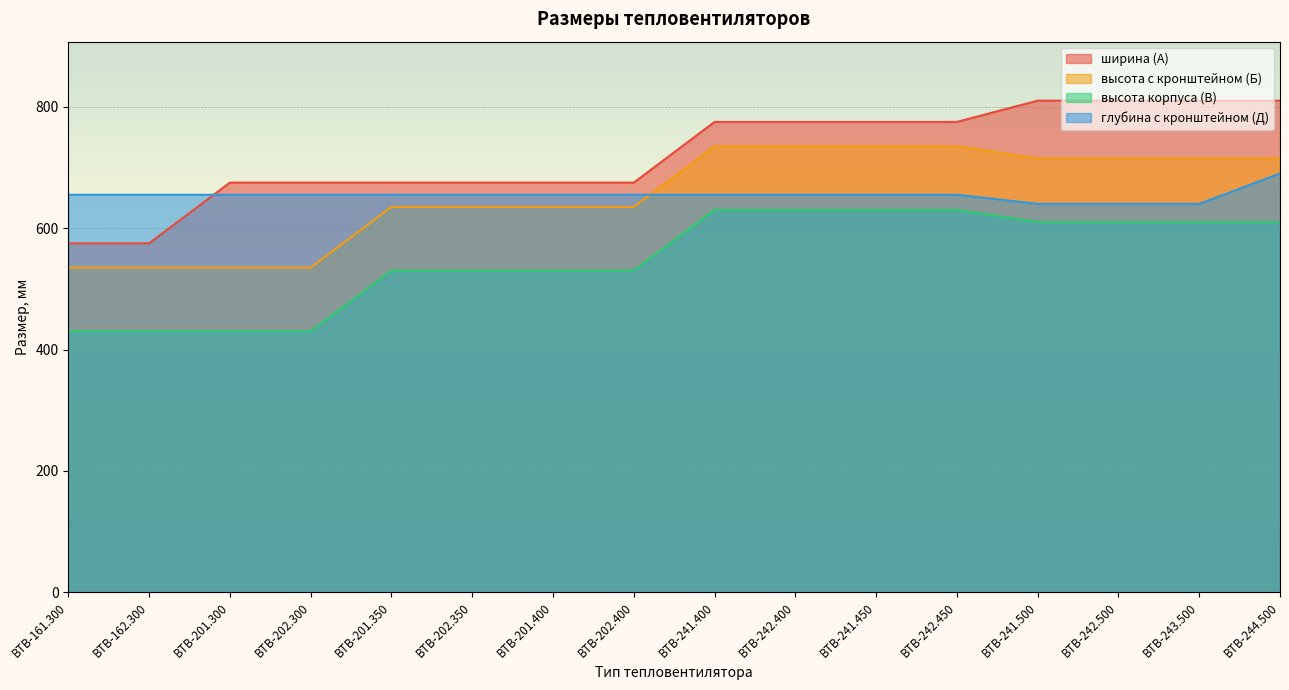

At how many categories does at least one series exceed 551?

16